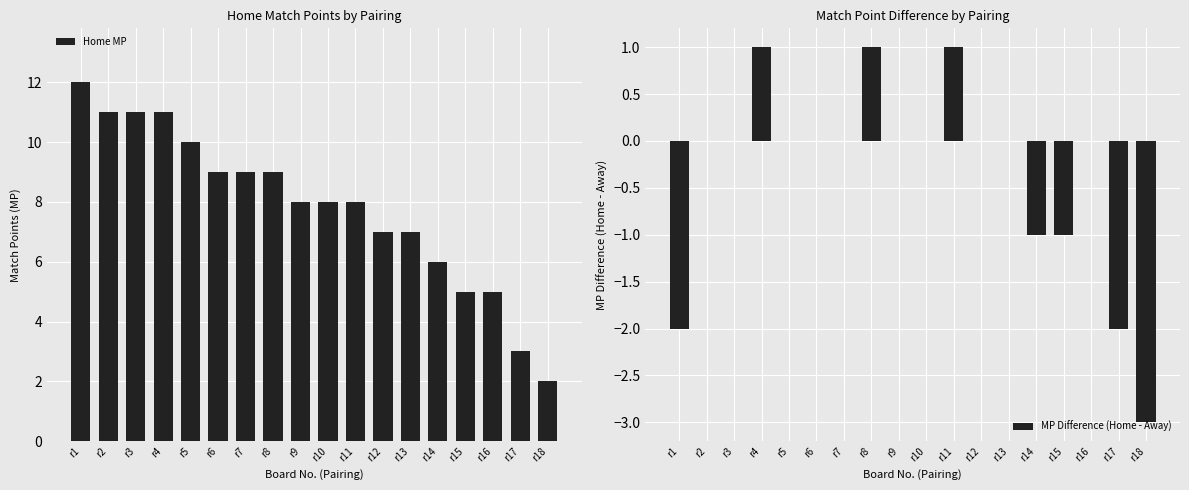

Rank the categories by MP Difference (Home - Away) value from lowest to highest.

r18, r1, r17, r14, r15, r2, r3, r5, r6, r7, r9, r10, r12, r13, r16, r4, r8, r11